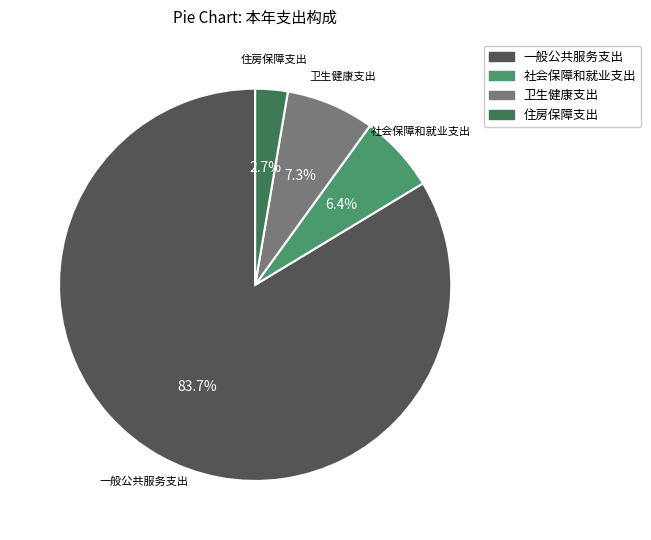

How many segments does this pie chart have?

4